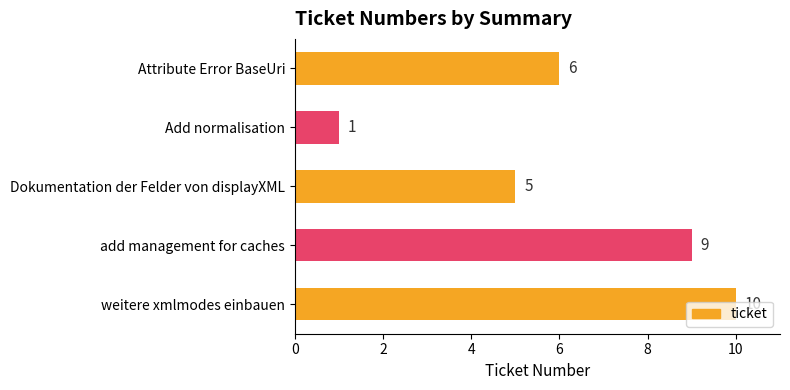

What is the greatest value displayed?

10